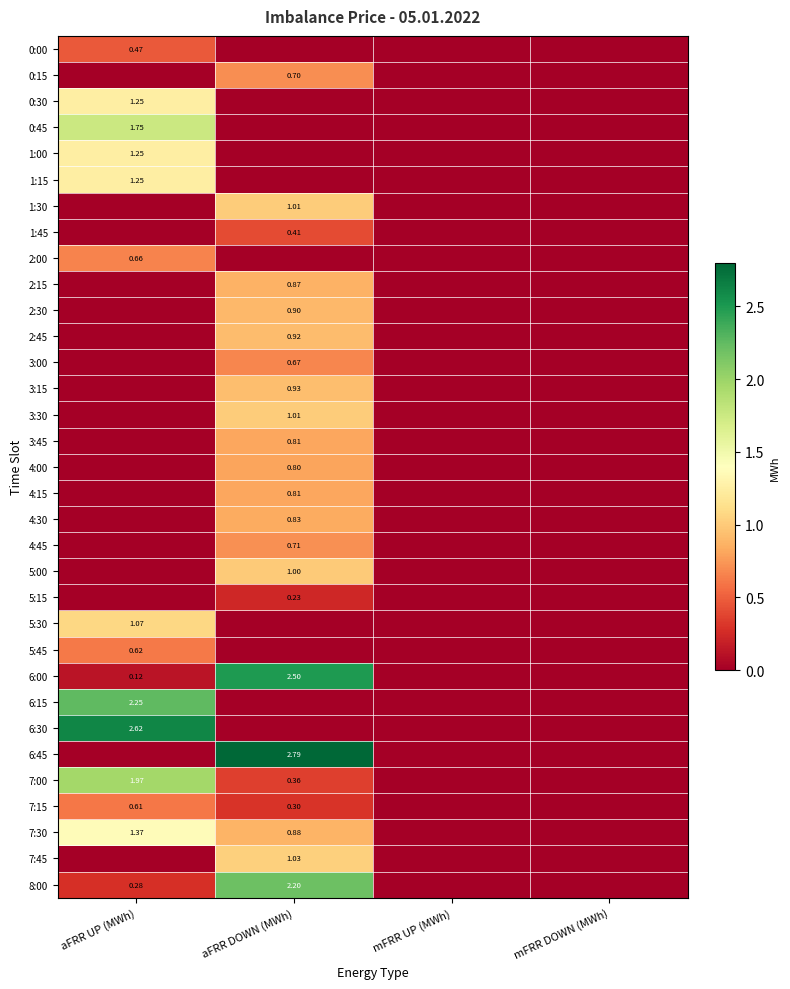

Which series has the largest total across all categories?

6:45